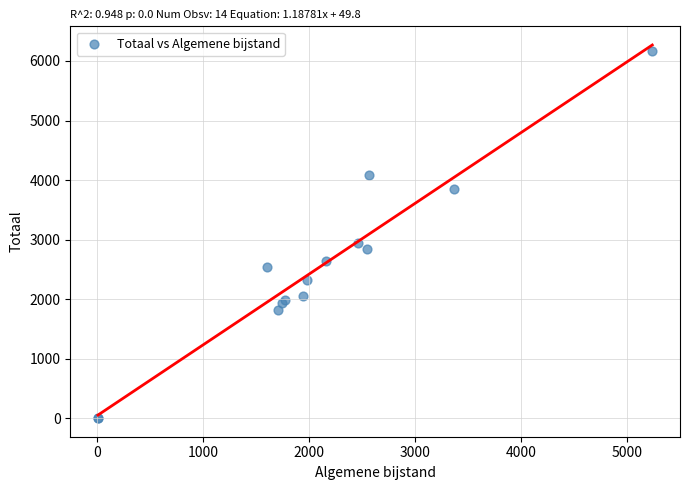

What Y value in the scatter plot is closest to 3090?

2950